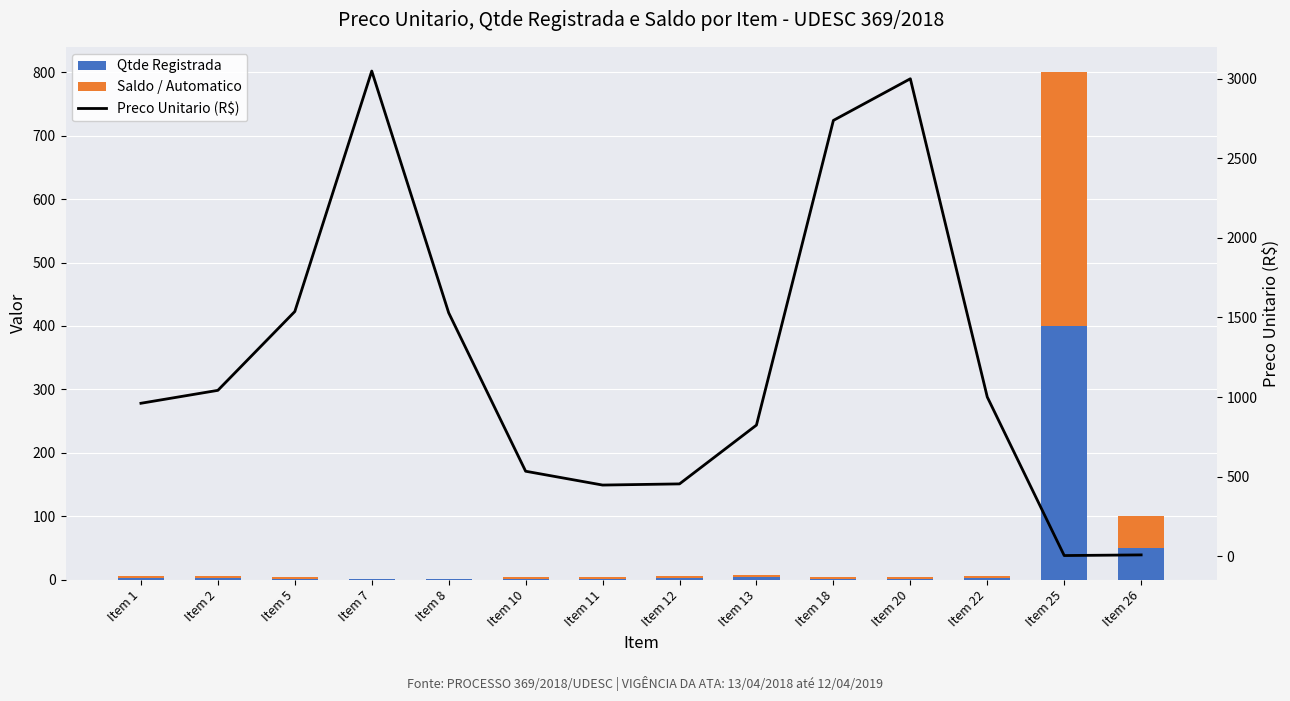

At Item 7, list the series in order from largest to smallest.

Preco Unitario (R$), Qtde Registrada, Saldo / Automatico